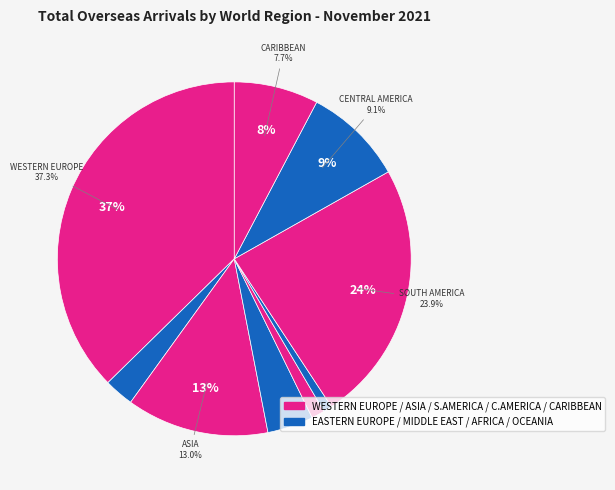

Count the number of slices in the pie.

9